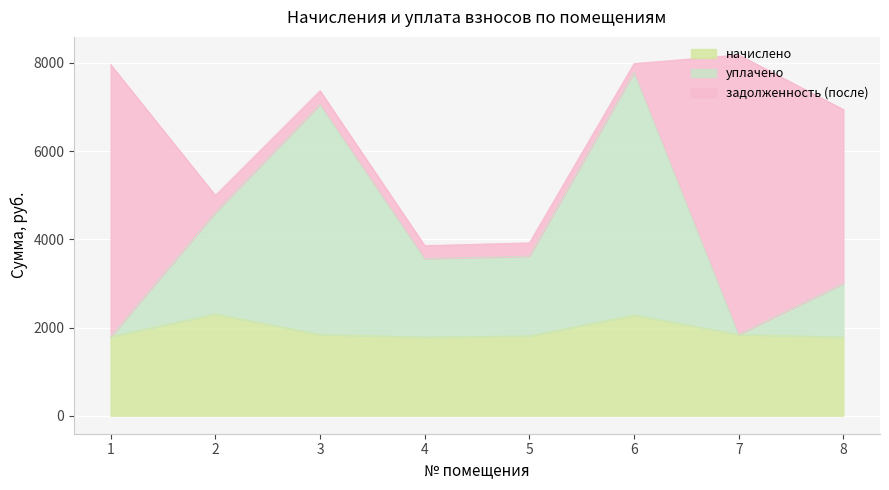

At which label does уплачено reach its peak?

6